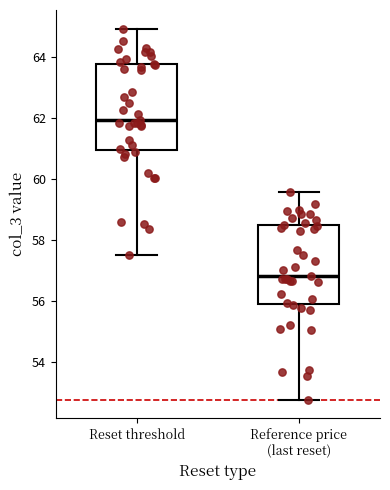

Which box is the tallest, from its lower edge to its upper edge?

Reset threshold